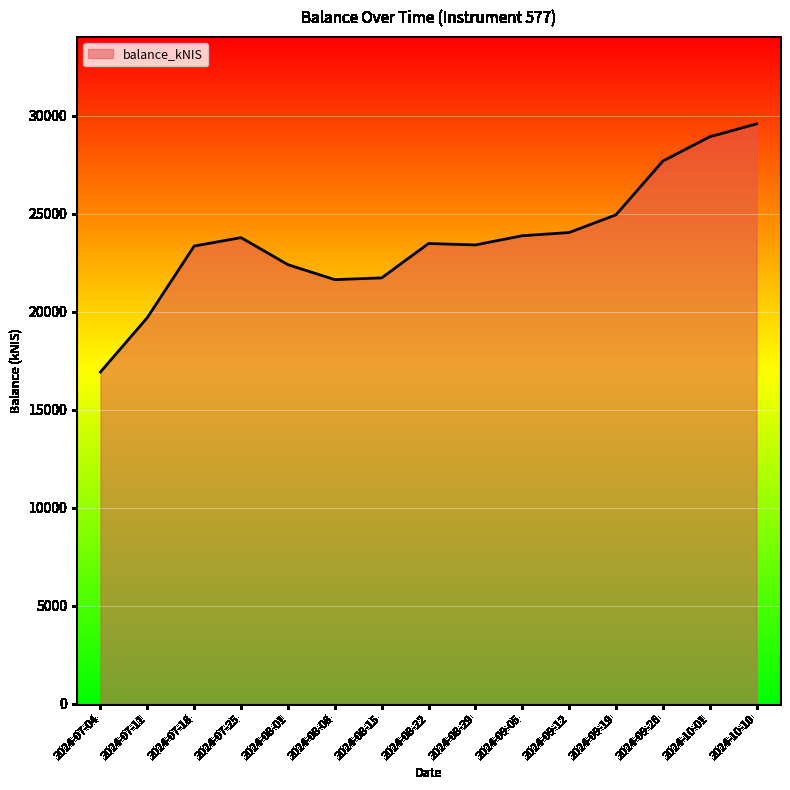

The chart shows a value of 16936.1 at 2024-07-04. True or false?

True